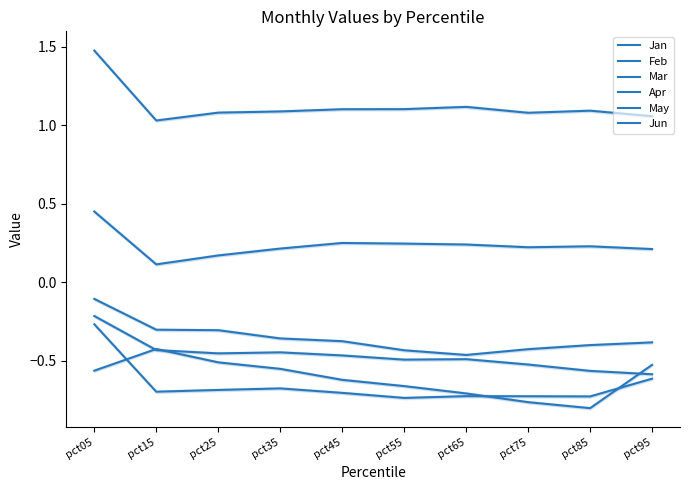

True or false: Feb and Mar intersect in this chart.

False